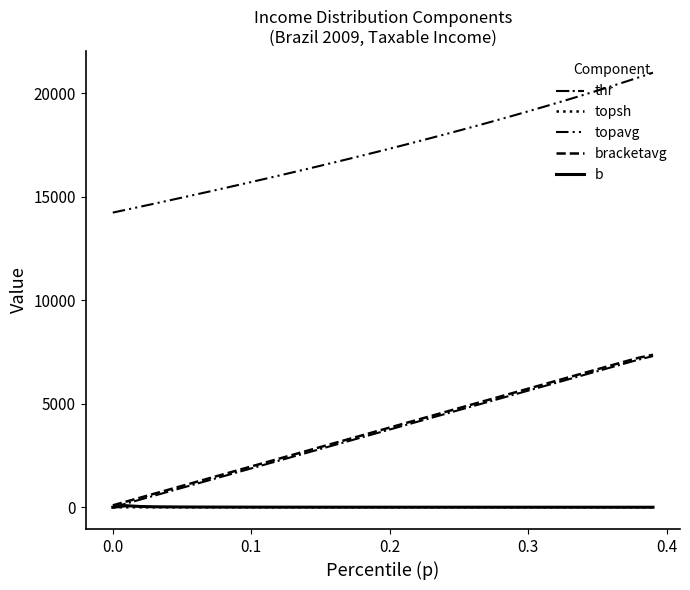

Count the number of categories in the chart.

40